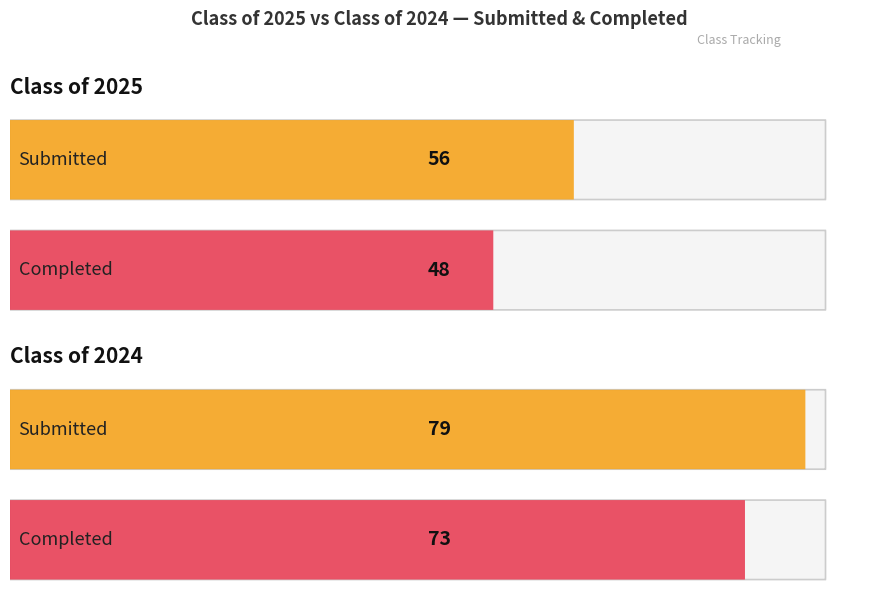

What is the value of the Class of 2025 Submitted bar at the 5th from the left?

56